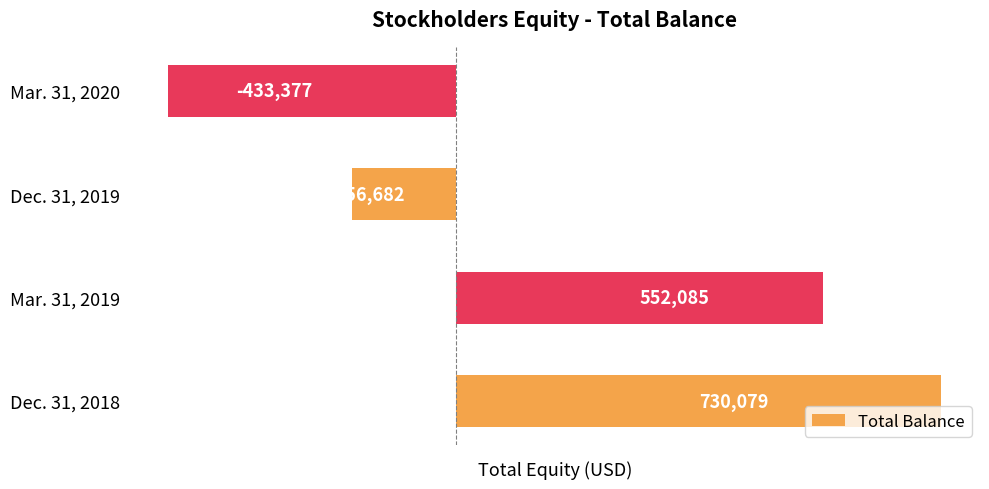

List the labels in order of value, largest first.

Dec. 31, 2018, Mar. 31, 2019, Dec. 31, 2019, Mar. 31, 2020